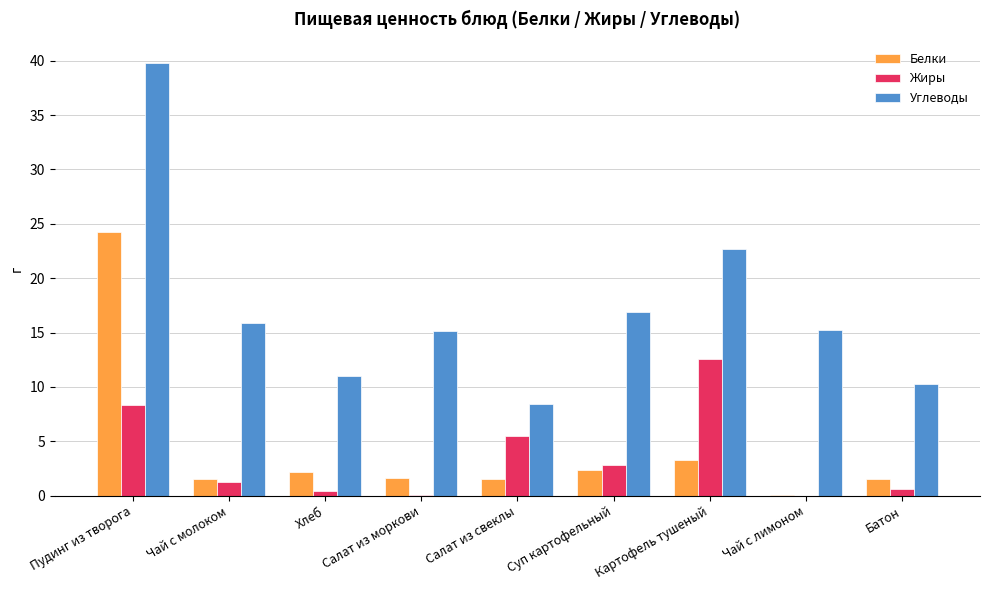

What is the difference between the Белки values at Хлеб and Салат из моркови?

0.6